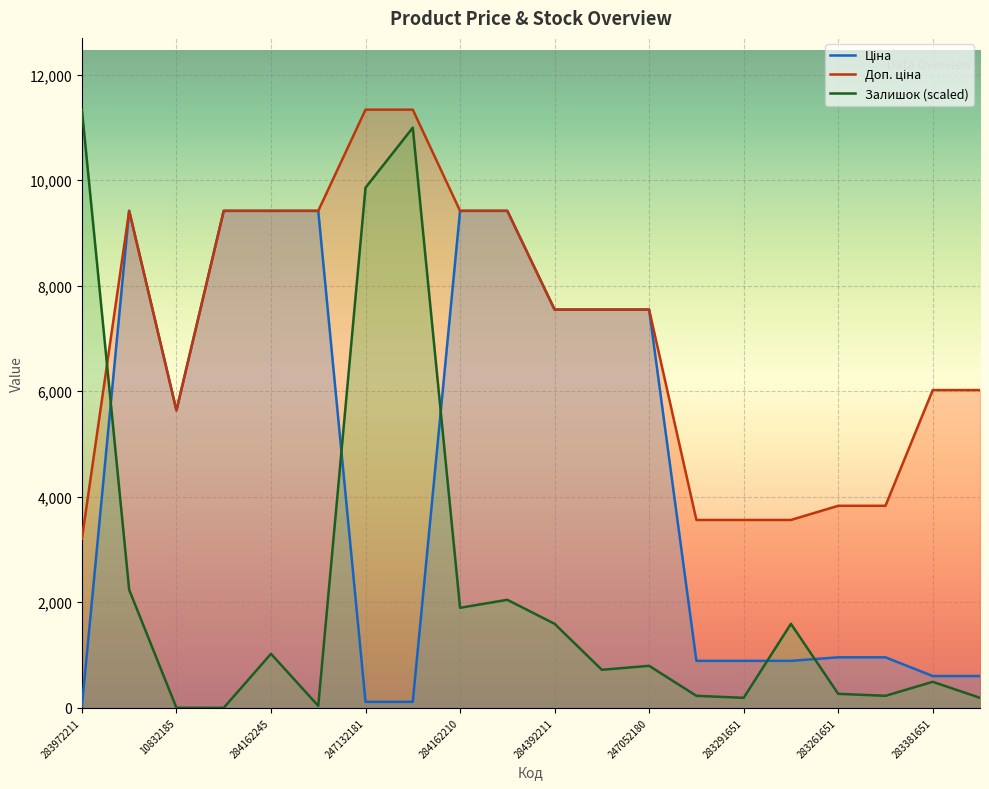

The value of Доп. ціна at 283261651 is 3828.4. True or false?

True